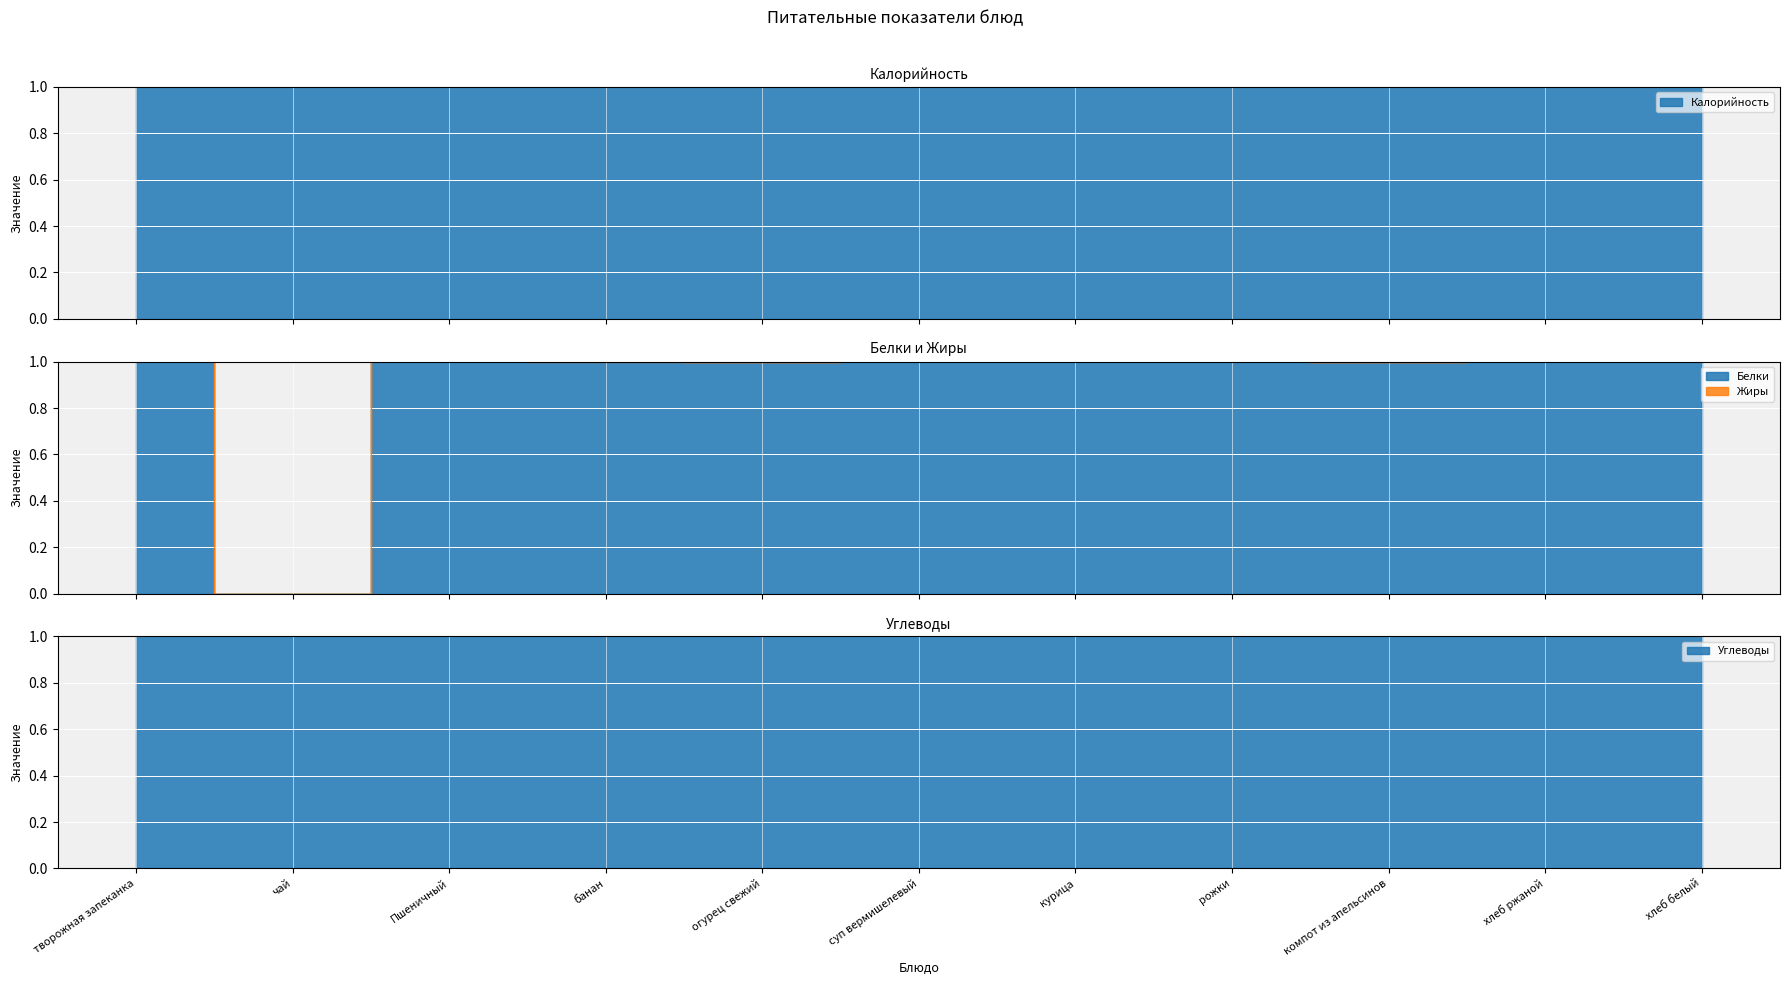

What is the sum of all Углеводы values?

229